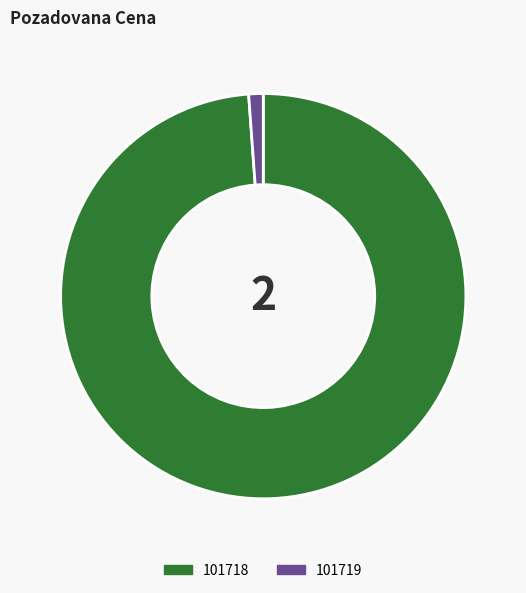

What is the largest slice in the pie chart?

101718